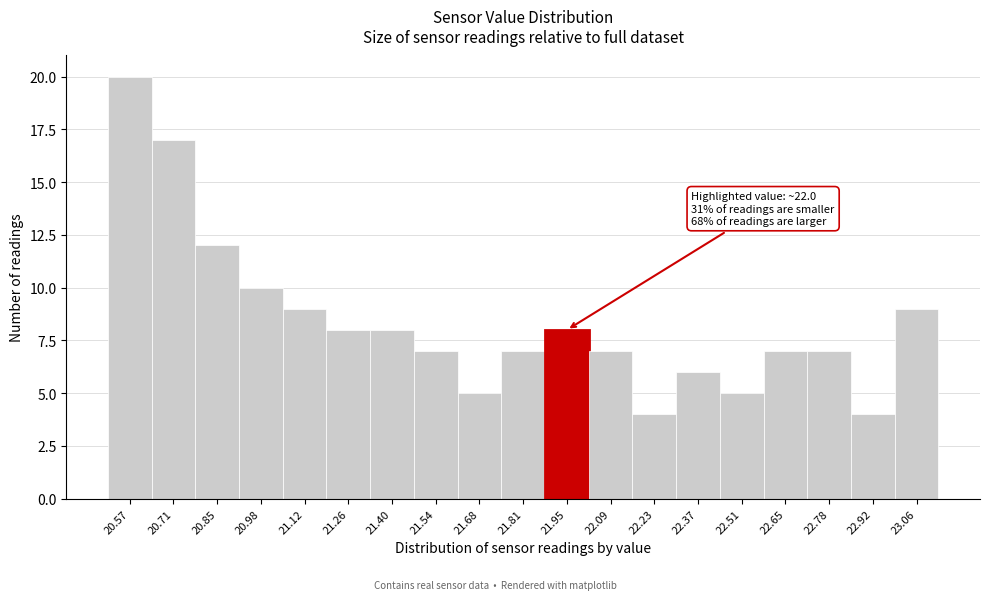

Over which range of the x-axis is the bar tallest?

20.50 to 20.64